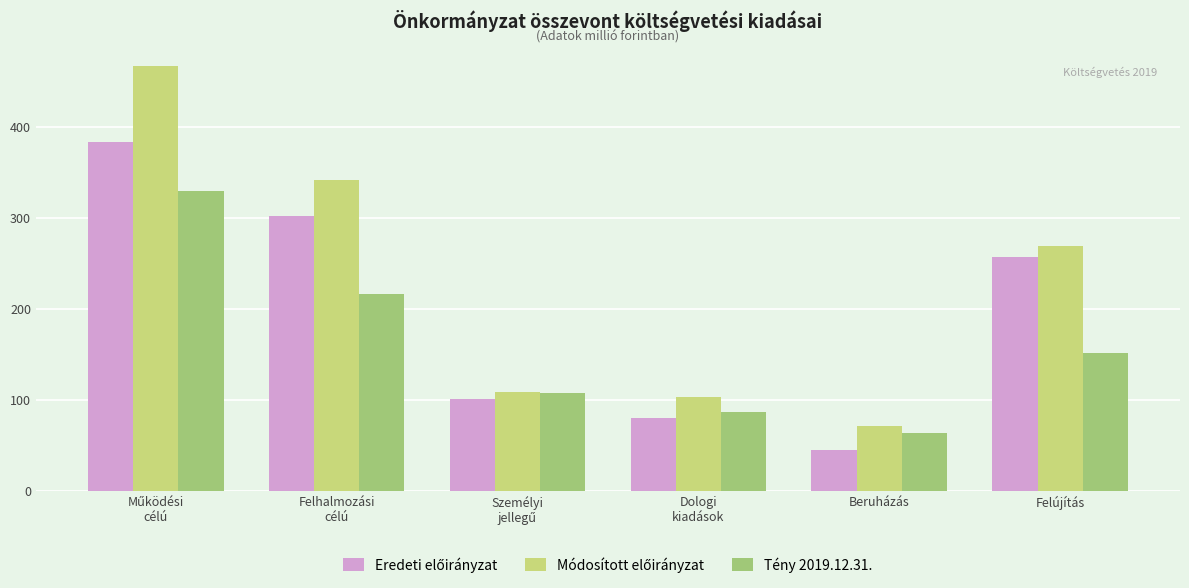

What is the average value of the Tény 2019.12.31. series?

159.1